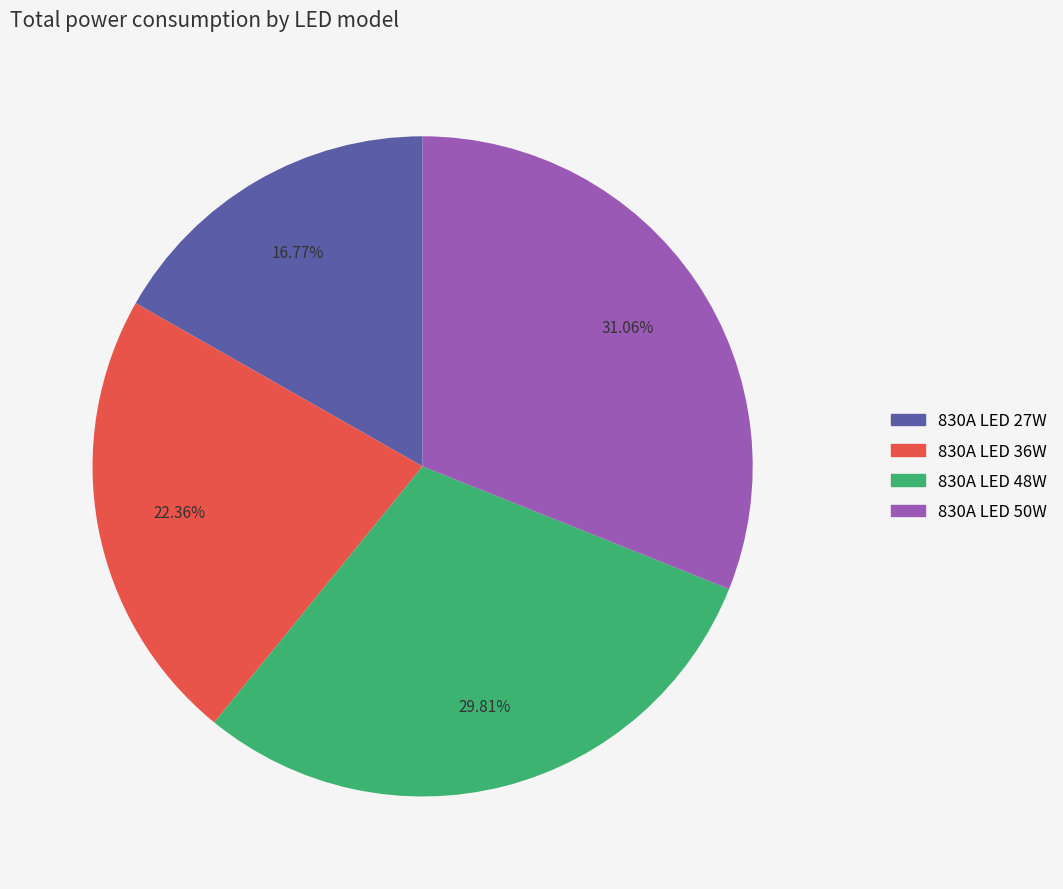

Which category has the smallest portion of the pie?

830A LED 27W